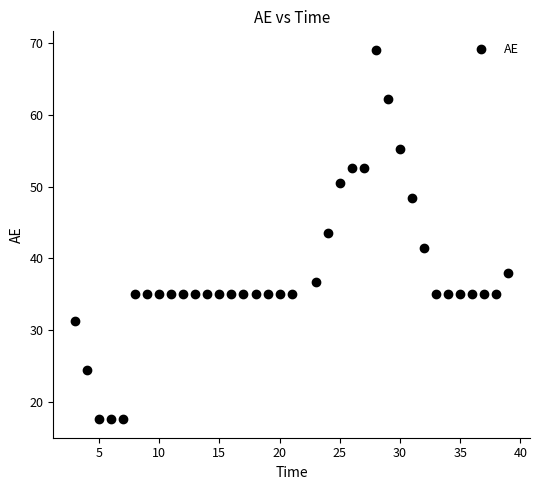

What is the range of Y values (max minus min)?

51.6